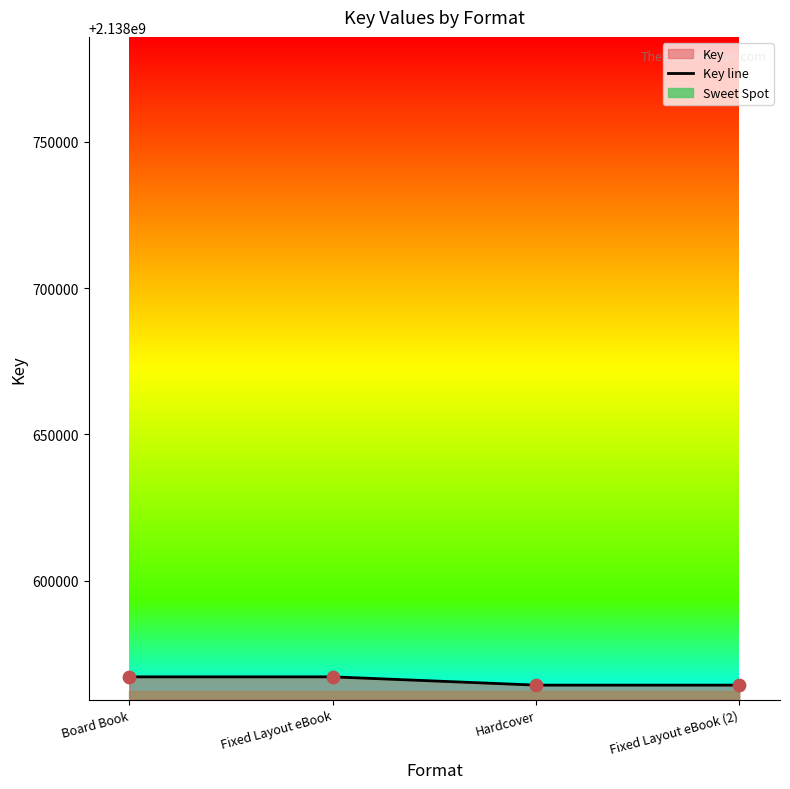

Which has a higher value, Fixed Layout eBook or Board Book?

Fixed Layout eBook